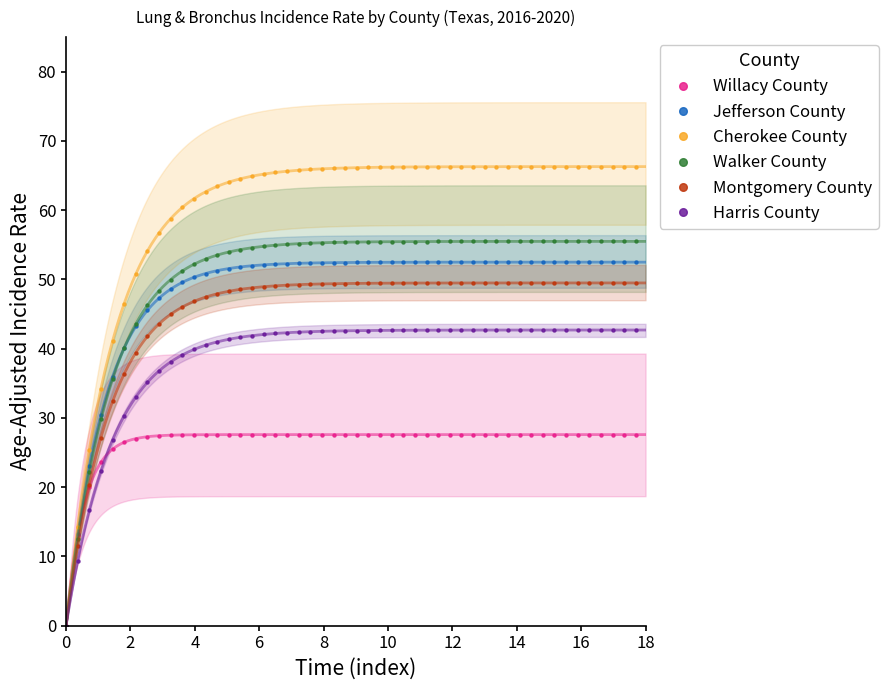

What is the value of the Montgomery County point at the 26th from the left?

49.4